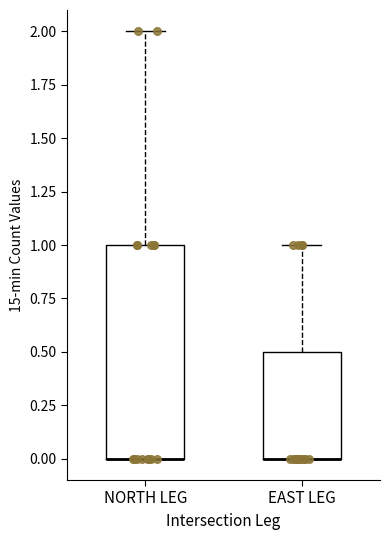

Comparing the boxes themselves (not the whiskers), which one is the tallest?

NORTH LEG